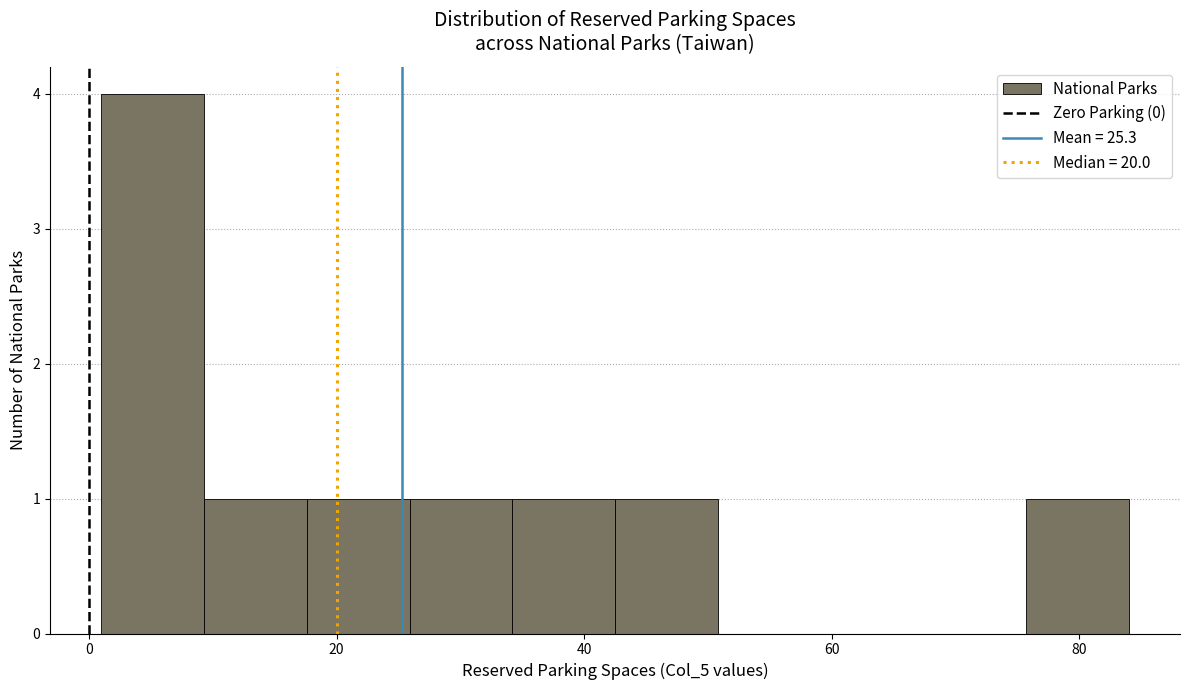

Reading left to right, list every bar in this chart as the range it spans on the x-axis followed by its height. Neither the bar edges nor the heights are printed on the chart, so give them approximately, as read against the axes.

2 to 10: 4
10 to 18: 1
18 to 26: 1
26 to 34: 1
34 to 42: 1
42 to 50: 1
50 to 60: 0
60 to 68: 0
68 to 76: 0
76 to 84: 1